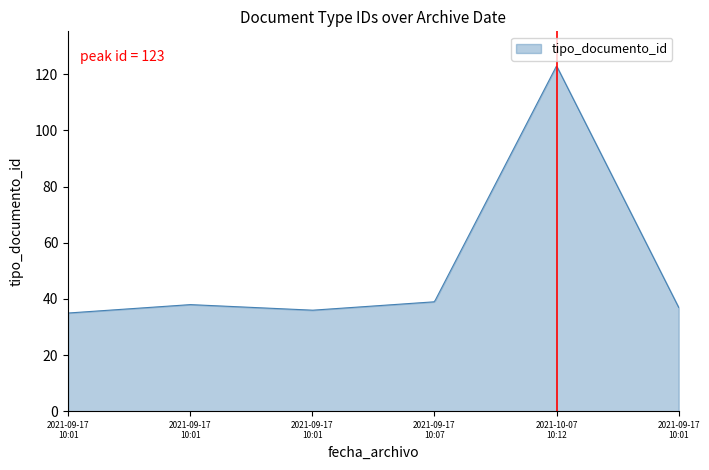

What is the maximum value shown in the chart?

122.8